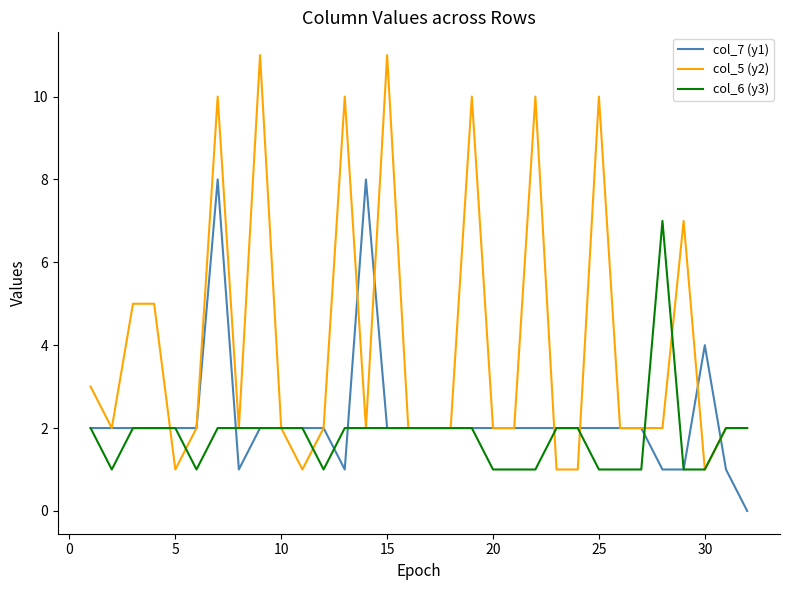

List the series in order of their peak value, lowest first.

col_6 (y3), col_7 (y1), col_5 (y2)